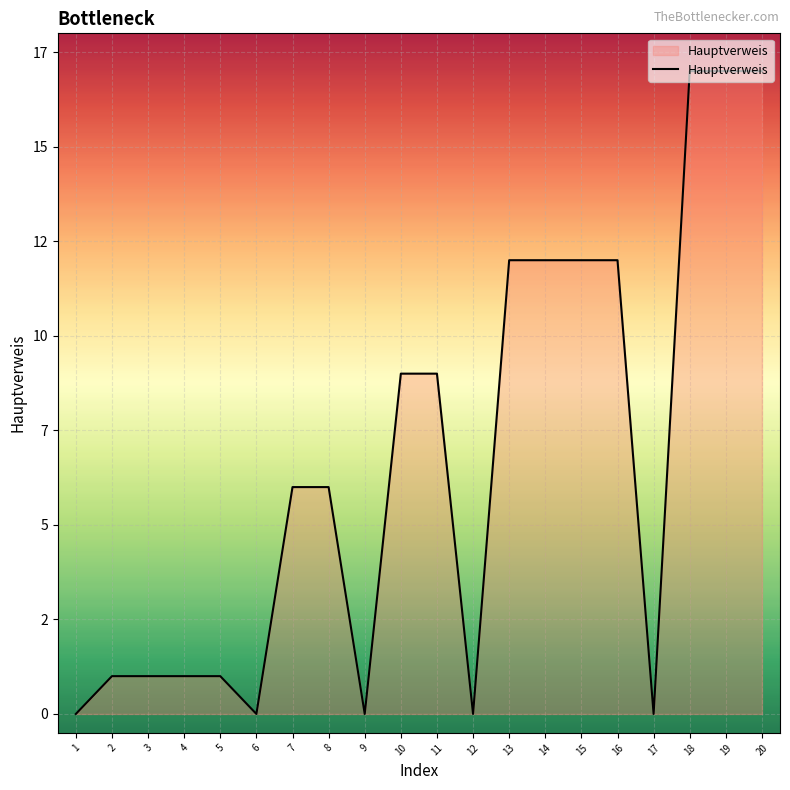

What is the value of the 11th point from the left?

9